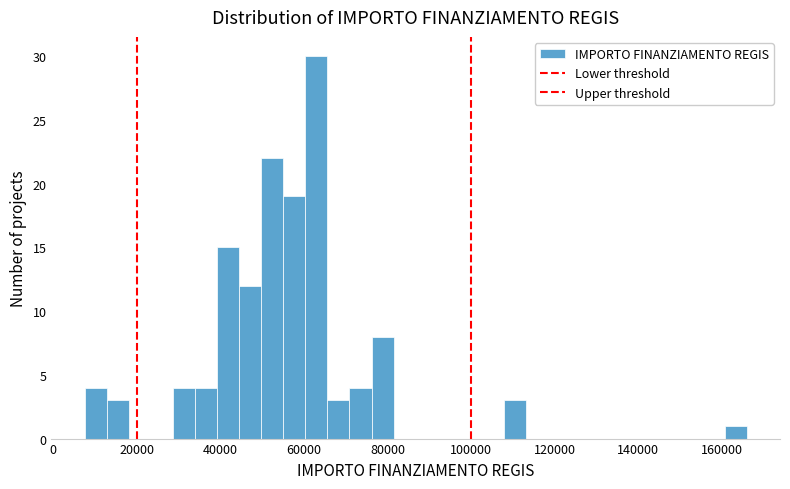

Read against the x-axis, roughly where is the centre of the tallest bar?

62000